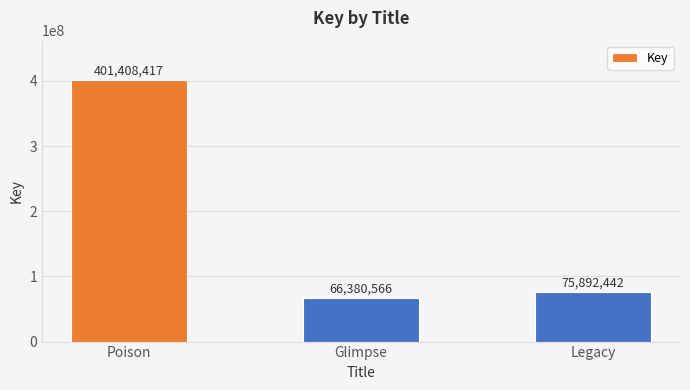

List the labels in order of value, smallest first.

Glimpse, Legacy, Poison